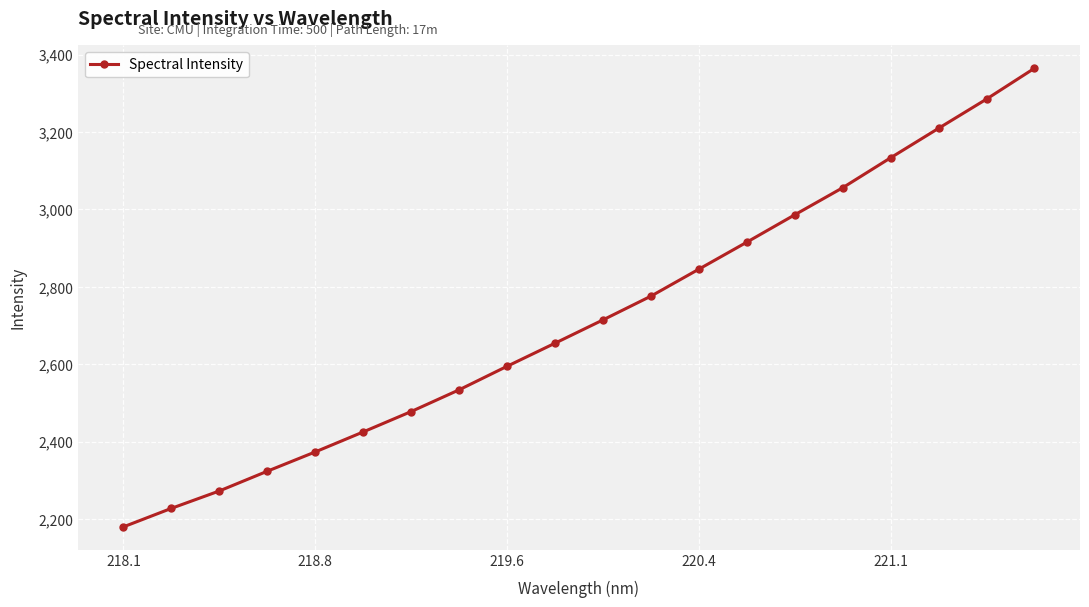

Reading left to right, list all the values displayed in this chart.

2180.2	2228.0	2273.0	2324.0	2373.9	2425.5	2478.2	2534.3	2595.1	2654.8	2714.9	2776.3	2846.0	2915.8	2986.4	3056.3	3133.7	3209.8	3285.2	3364.8